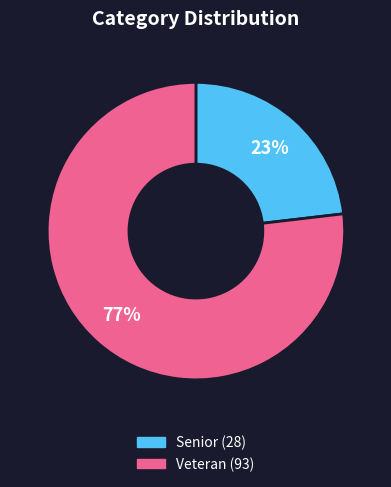

How many slices are in this pie chart?

2